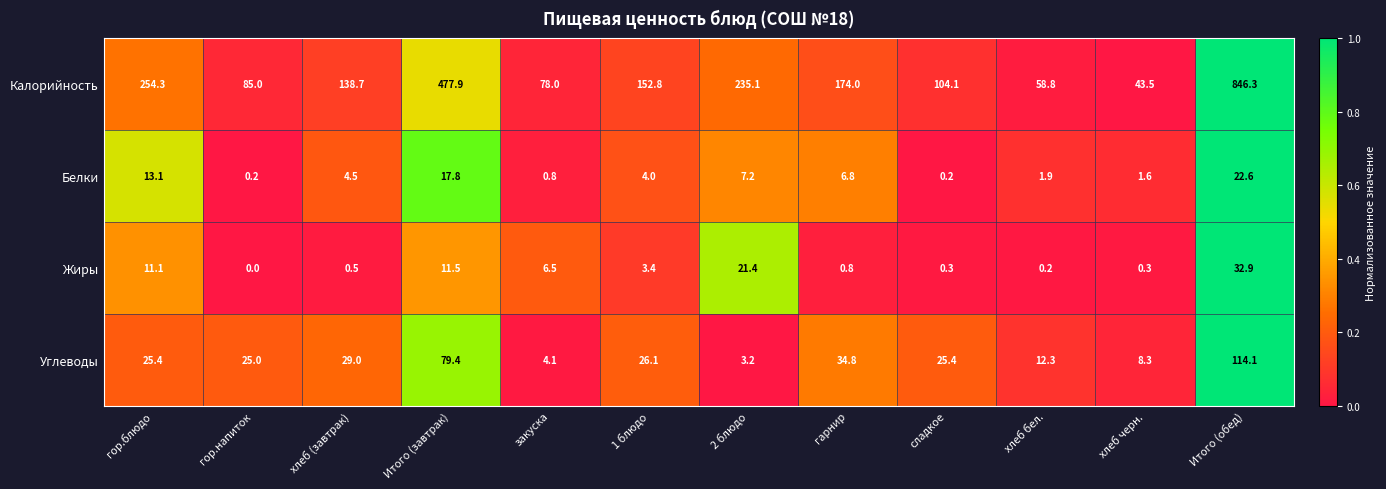

Which series changed the most between хлеб бел. and хлеб черн.?

Калорийность